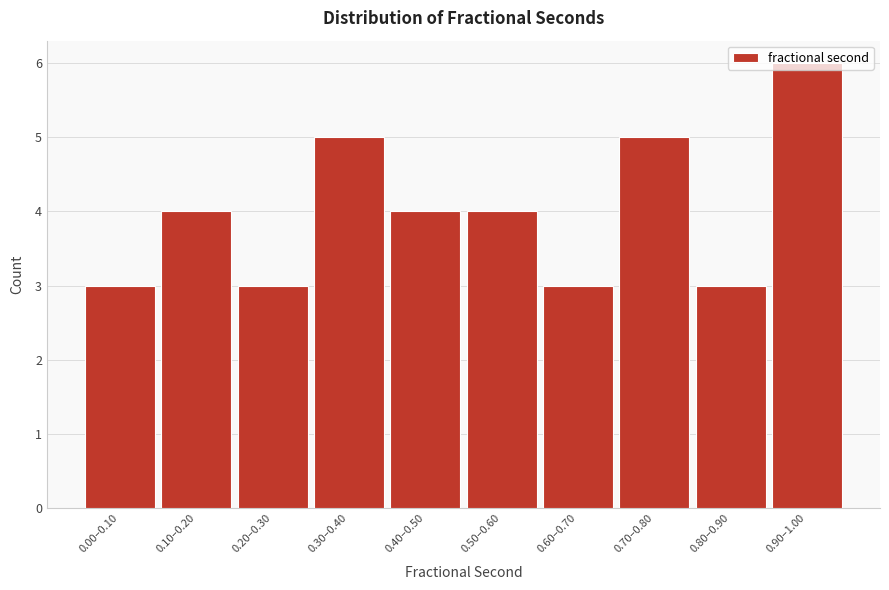

Which has a higher value, 0.20–0.30 or 0.40–0.50?

0.40–0.50